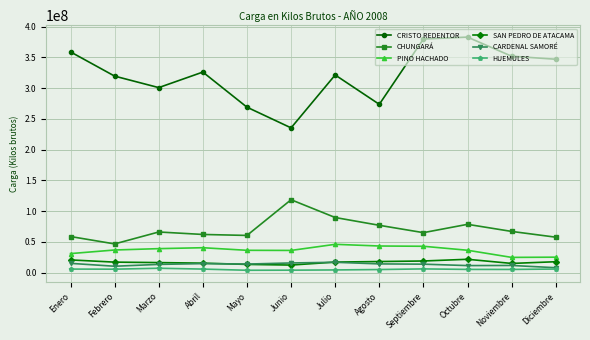

Is it true that CHUNGARÁ equals 16235233.6 at Abril?

False